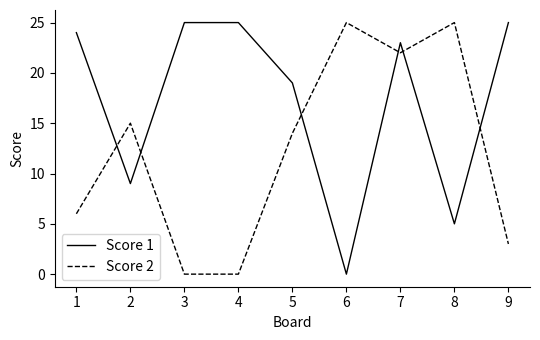

What is the maximum value for Score 2?

25